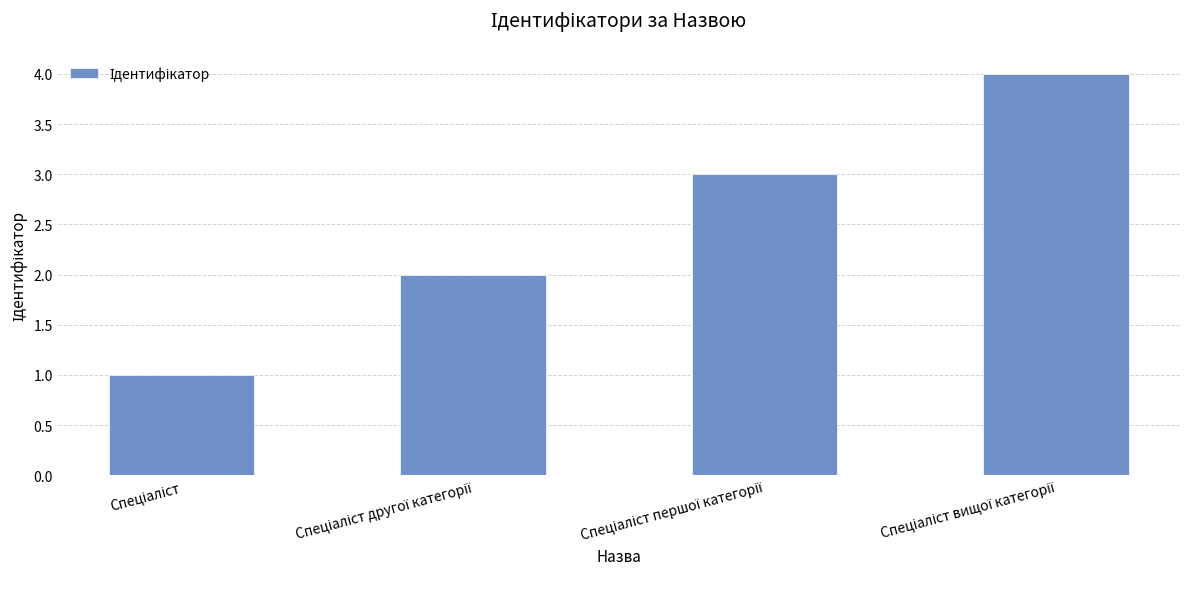

What is the maximum value shown in the chart?

4